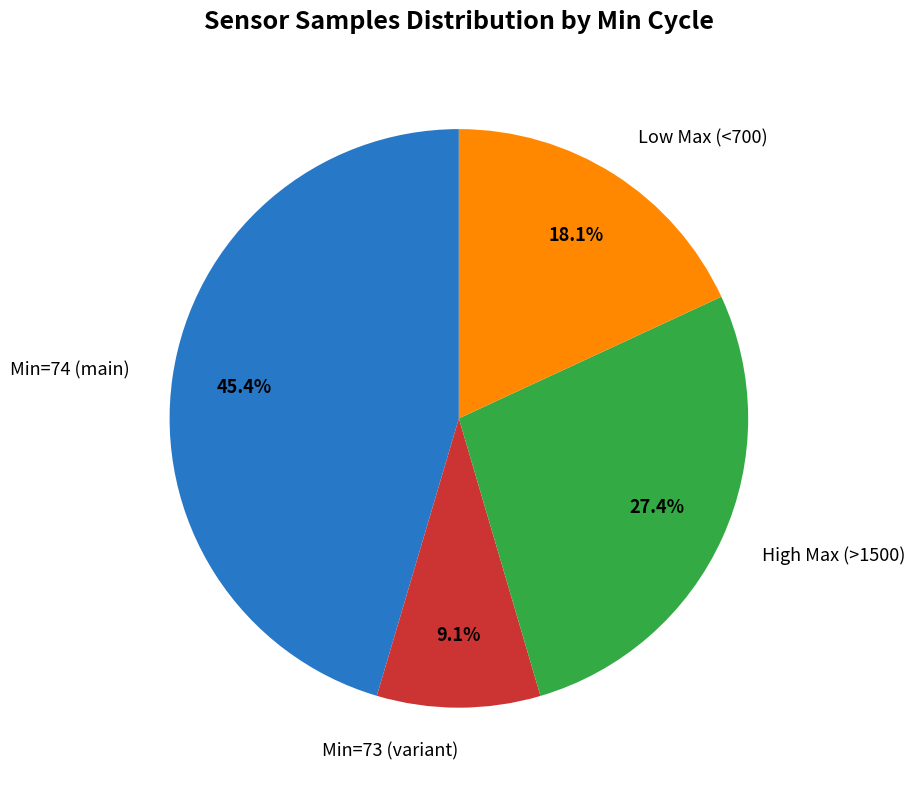

Which has a higher value, Min=73 (variant) or High Max (>1500)?

High Max (>1500)